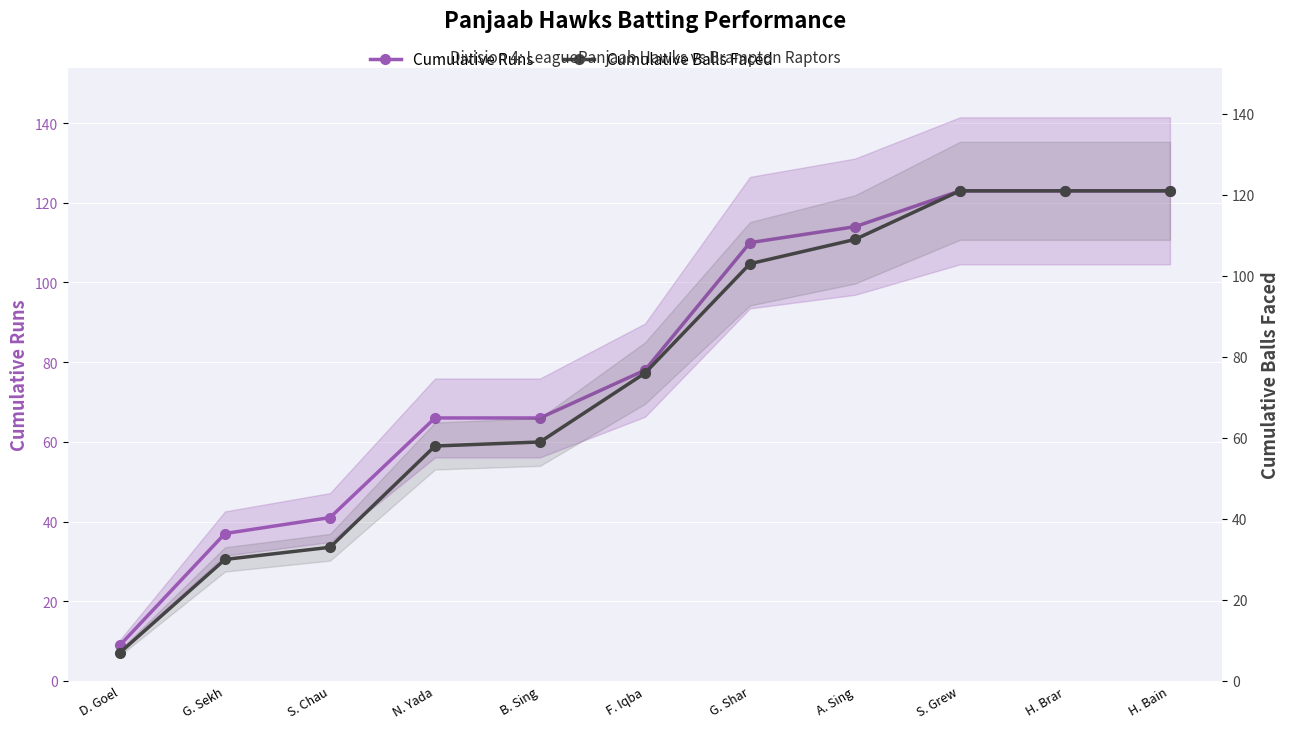

Rank the categories by Cumulative Runs value from highest to lowest.

S. Grew, H. Brar, H. Bain, A. Sing, G. Shar, F. Iqba, N. Yada, B. Sing, S. Chau, G. Sekh, D. Goel